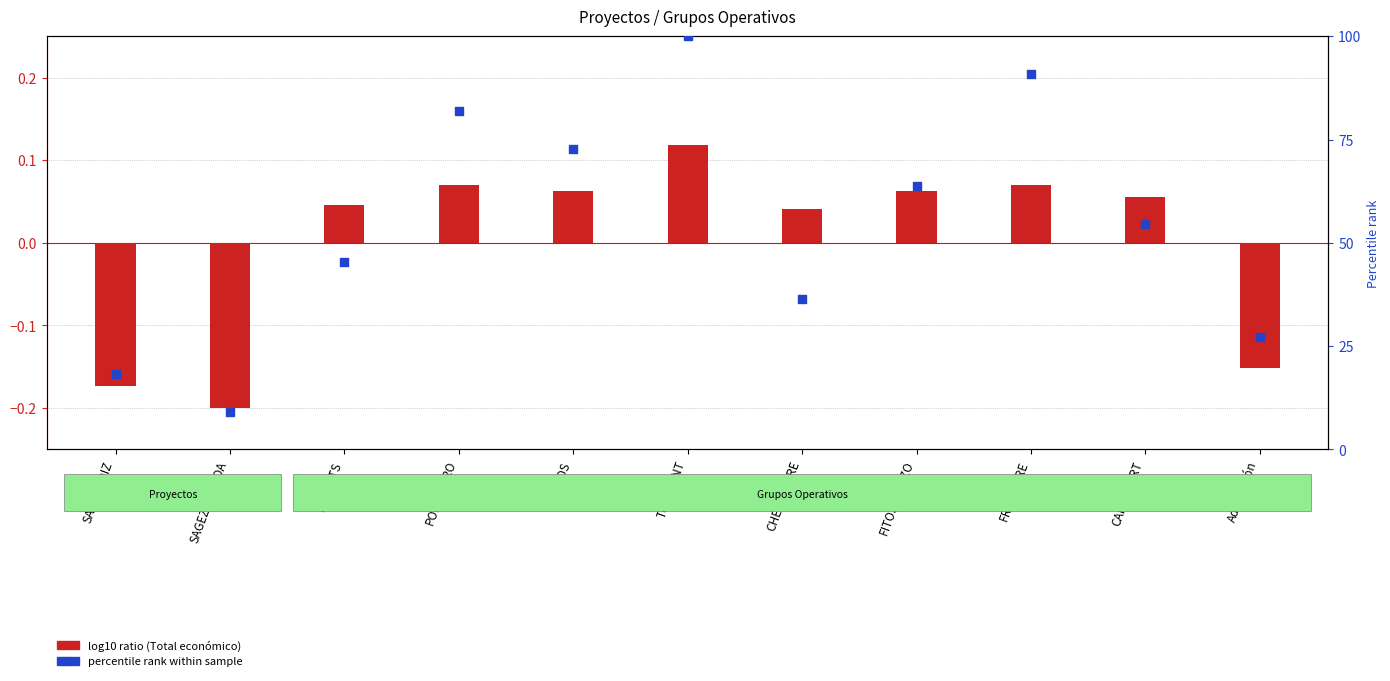

Is the value of log10 ratio (Total económico) at SAGARGOIZ greater than the value of percentile rank within sample at TOMPRINT?

No